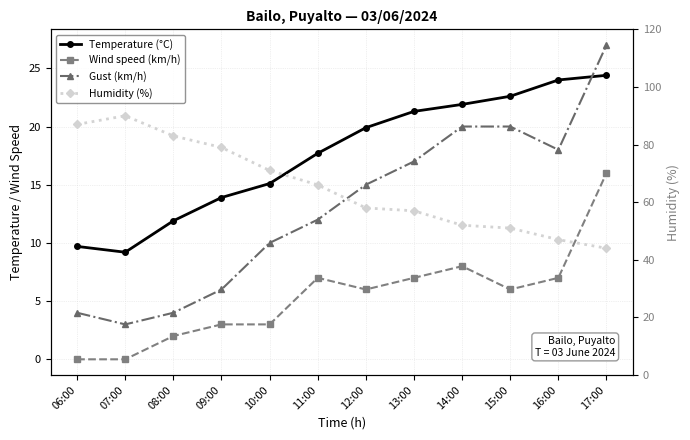

At which category is the sum across all series the highest?

17:00